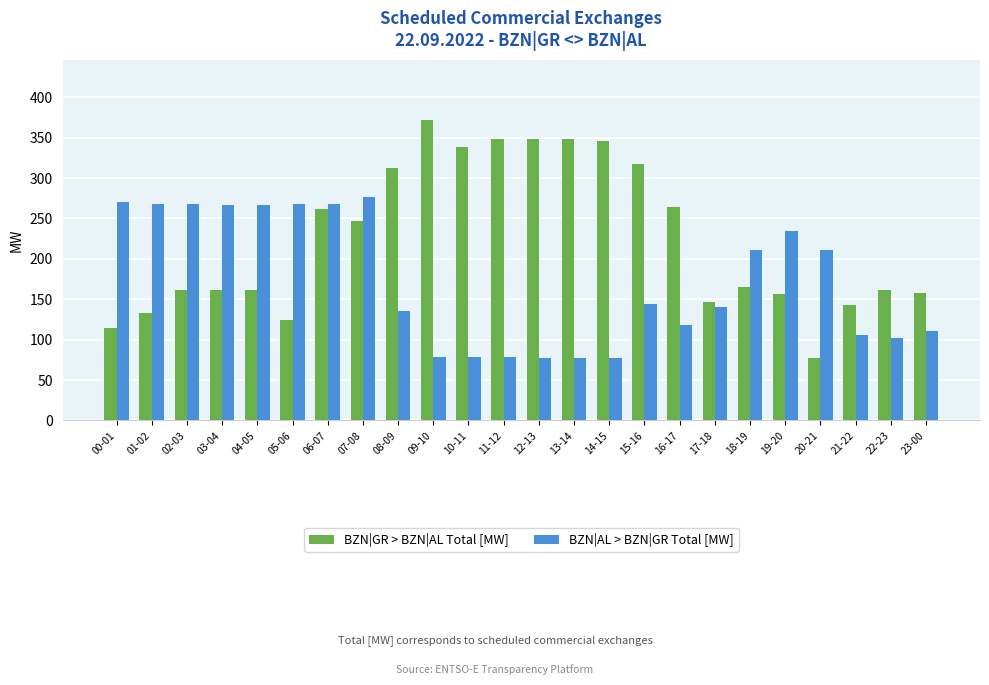

What is the label of the 16th bar from the left?

15-16